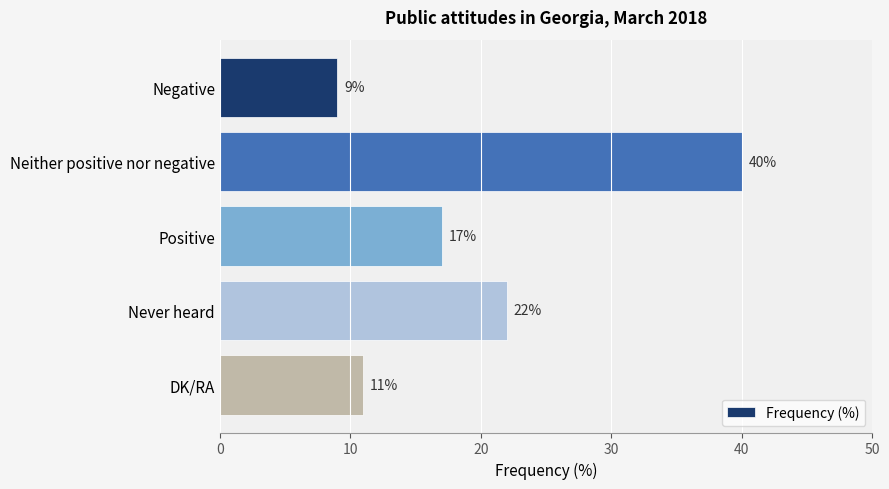

Rank the categories by value from lowest to highest.

Negative, DK/RA, Positive, Never heard, Neither positive nor negative